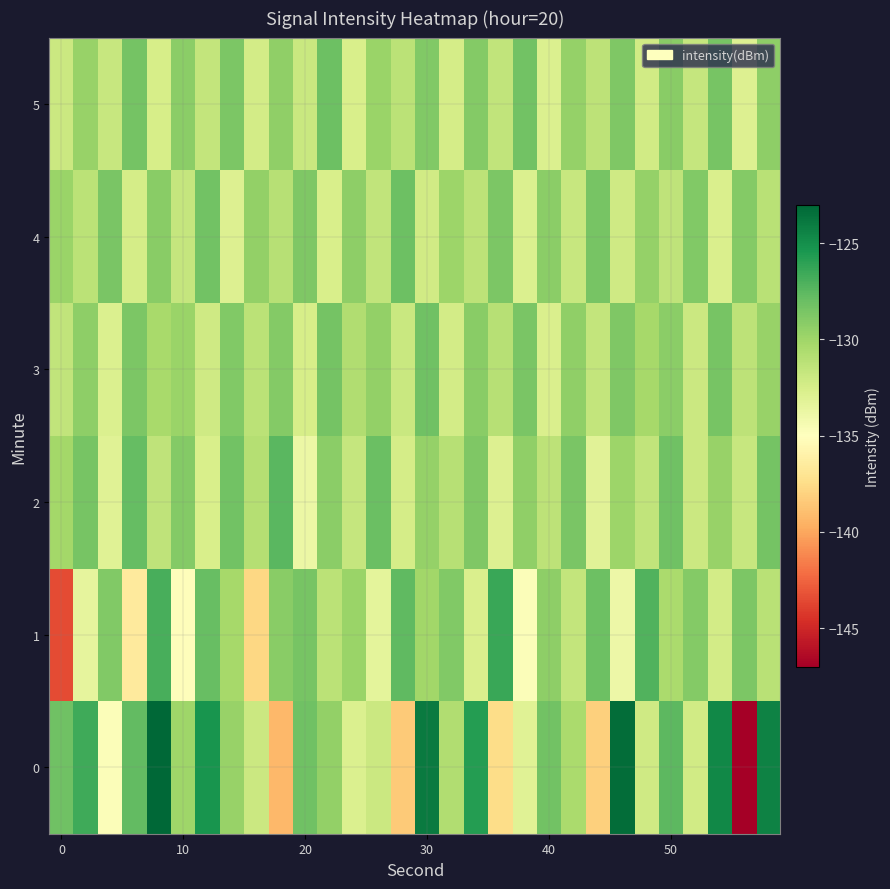

How many distinct data groups are displayed?

6